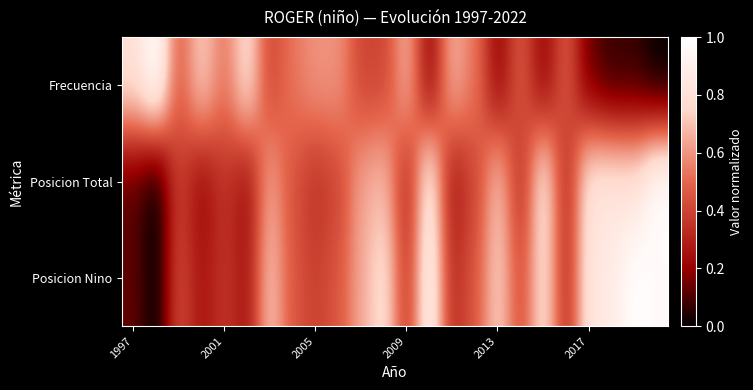

How many categories are shown in the chart?

24